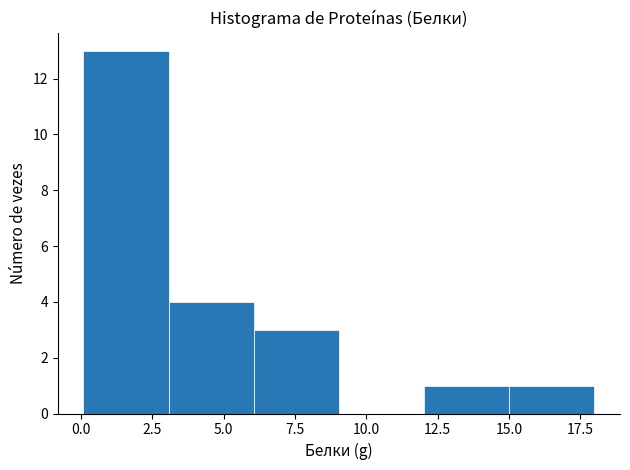

What is the height of the bar covering 12 to 15 on the x-axis? Neither the bar edges nor the heights are printed on the chart, so give them approximately, as read against the axes.

1